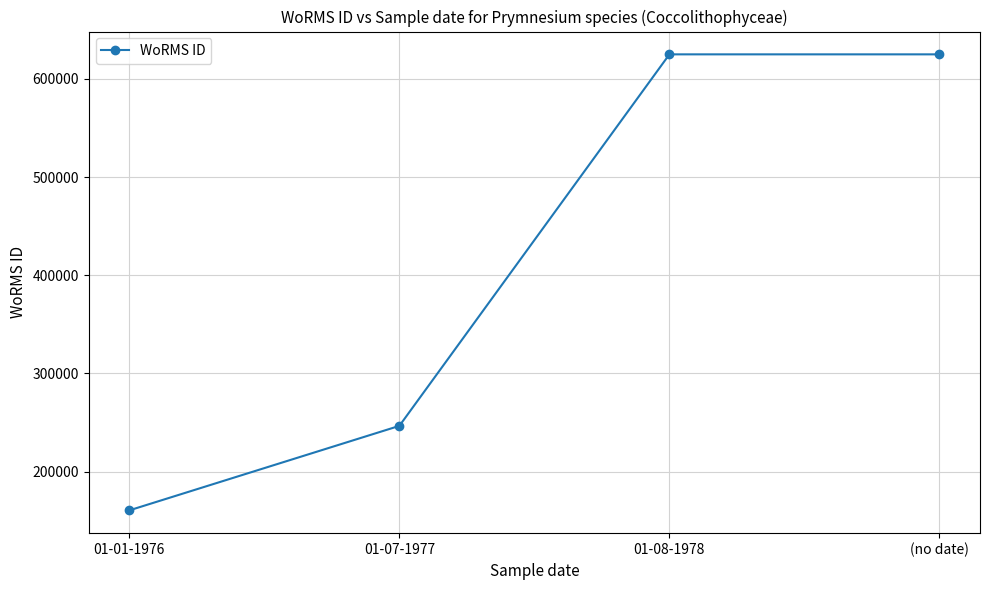

What is the average value?

414278